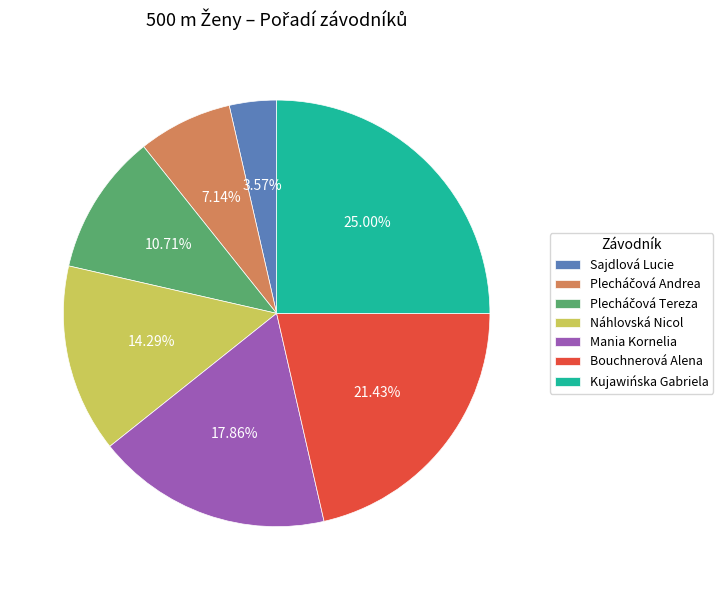

Which category has the biggest portion of the pie?

Kujawińska Gabriela